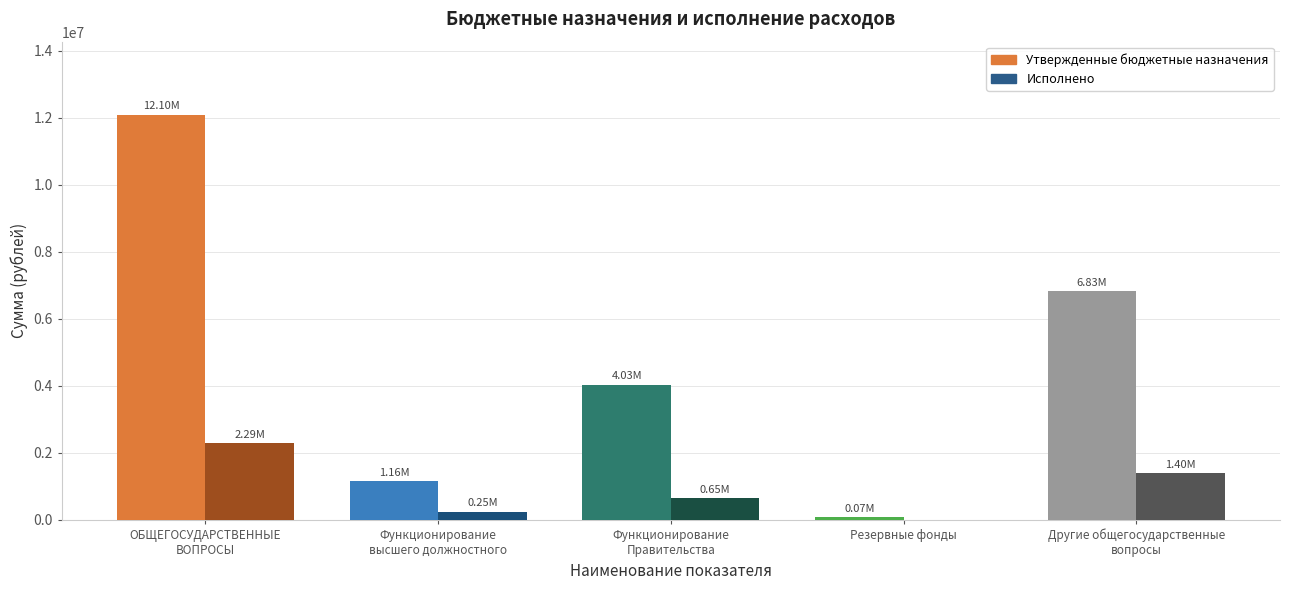

Reading right to left, list all the values displayed in this chart.

Утвержденные бюджетные назначения: 6832656.3	75000.0	4033688.0	1155540.0	12096884.3
Исполнено: 1396199.8	0.0	653557.7	245174.6	2294932.1